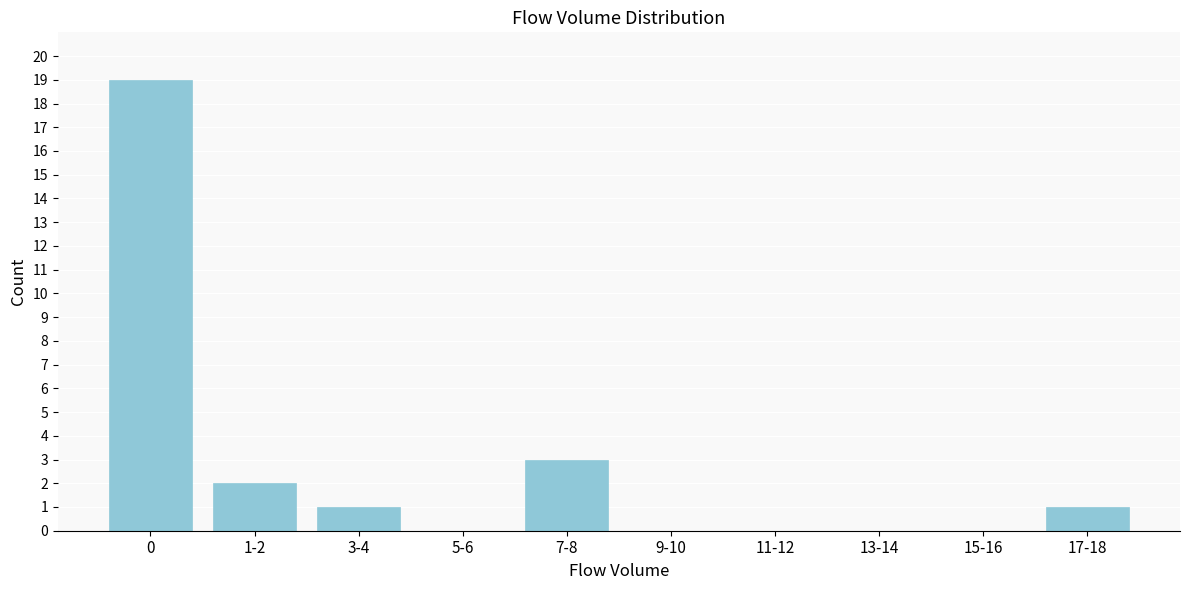

Reading left to right, list all the values displayed in this chart.

0=19	1-2=2	3-4=1	5-6=0	7-8=3	9-10=0	11-12=0	13-14=0	15-16=0	17-18=1